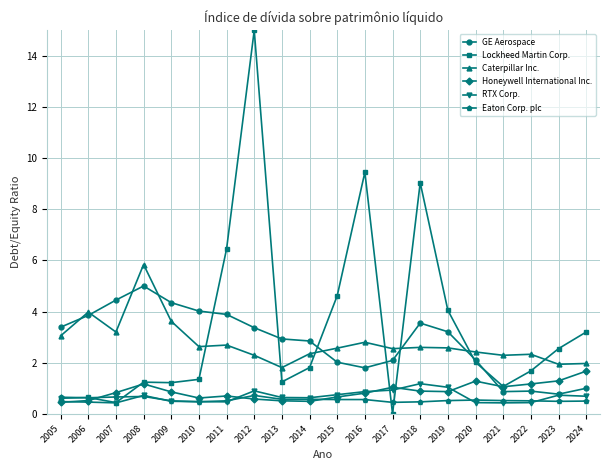

List the series in order of their peak value, highest first.

Lockheed Martin Corp., Caterpillar Inc., GE Aerospace, Honeywell International Inc., RTX Corp., Eaton Corp. plc